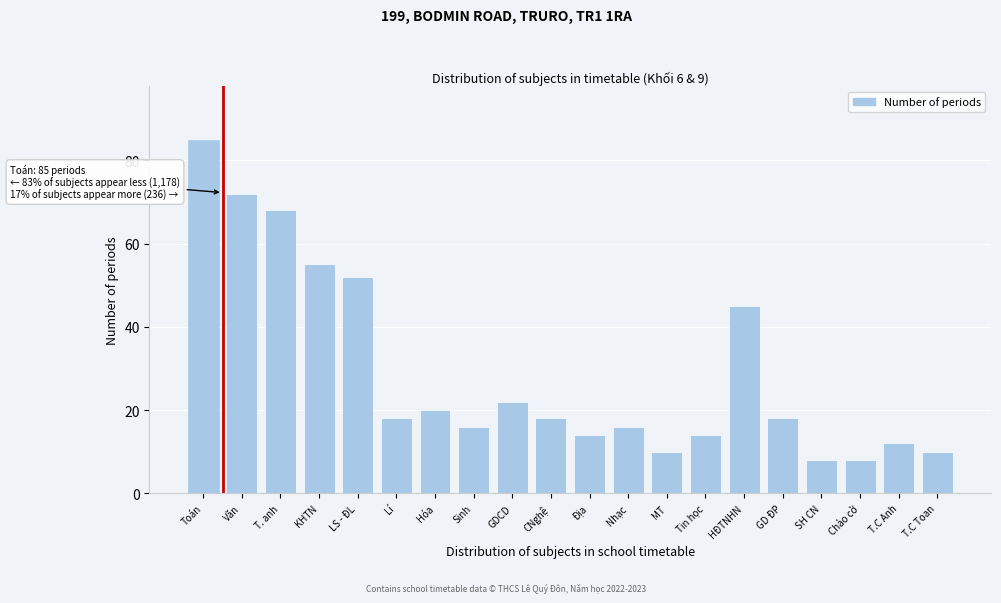

Reading left to right, extract all data points from this chart.

Toán=85	Văn=72	T. anh=68	KHTN=55	LS - ĐL=52	Lí=18	Hóa=20	Sinh=16	GDCD=22	CNghệ=18	Địa=14	Nhạc=16	MT=10	Tin học=14	HĐTNHN=45	GD ĐP=18	SH CN=8	Chào cờ=8	T.C Anh=12	T.C Toan=10